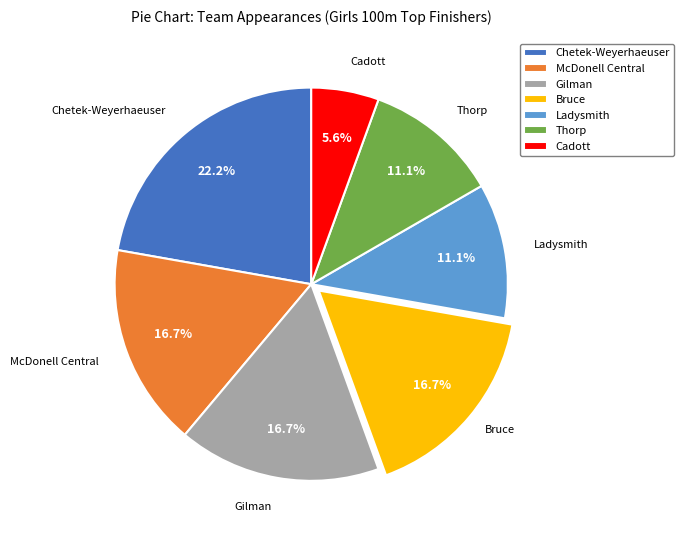

Which category has the smallest portion of the pie?

Cadott